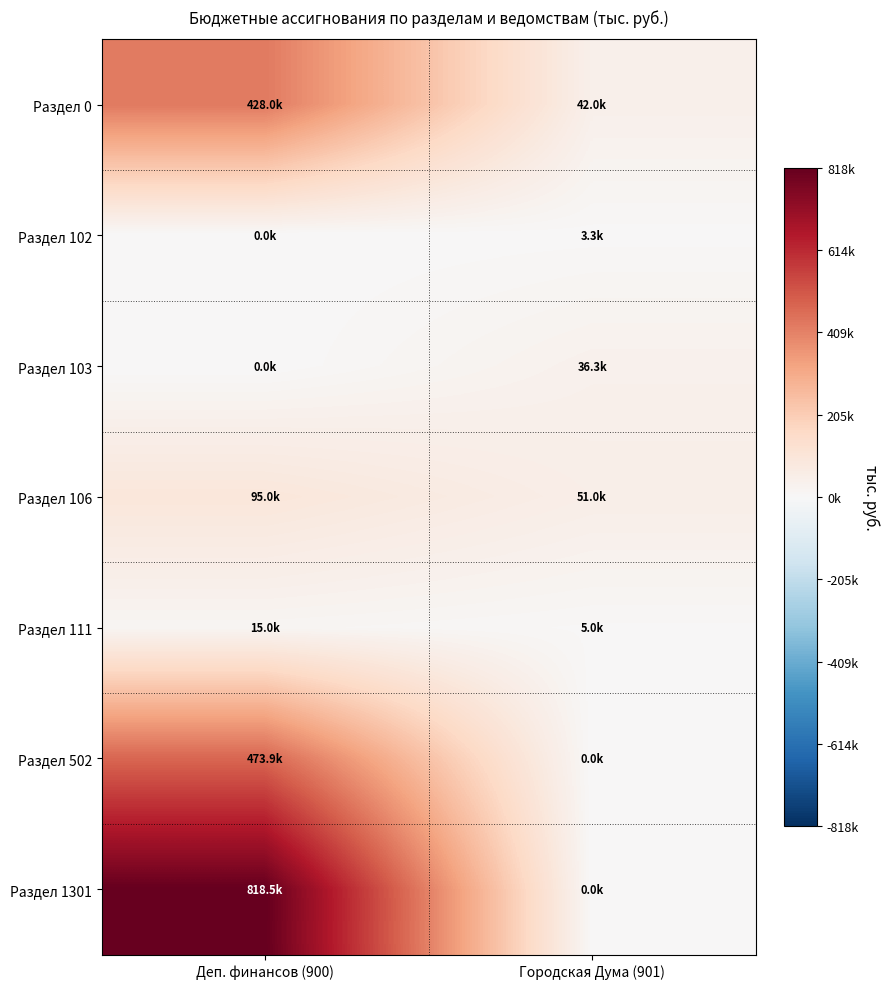

Which series has the widest spread of values?

Раздел 1301